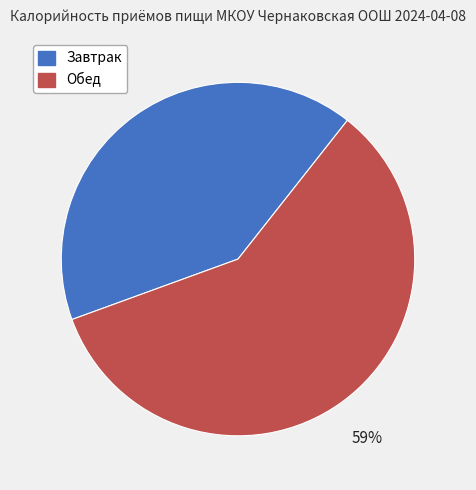

Which slice is the smallest?

Завтрак